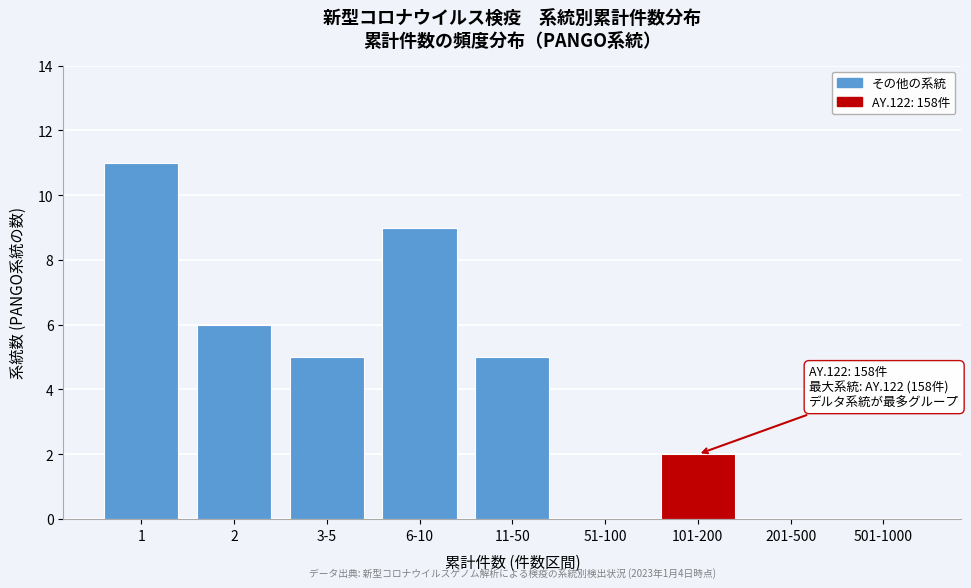

Reading left to right, transcribe all the data shown in this chart.

1=11	2=6	3-5=5	6-10=9	11-50=5	51-100=0	101-200=2	201-500=0	501-1000=0